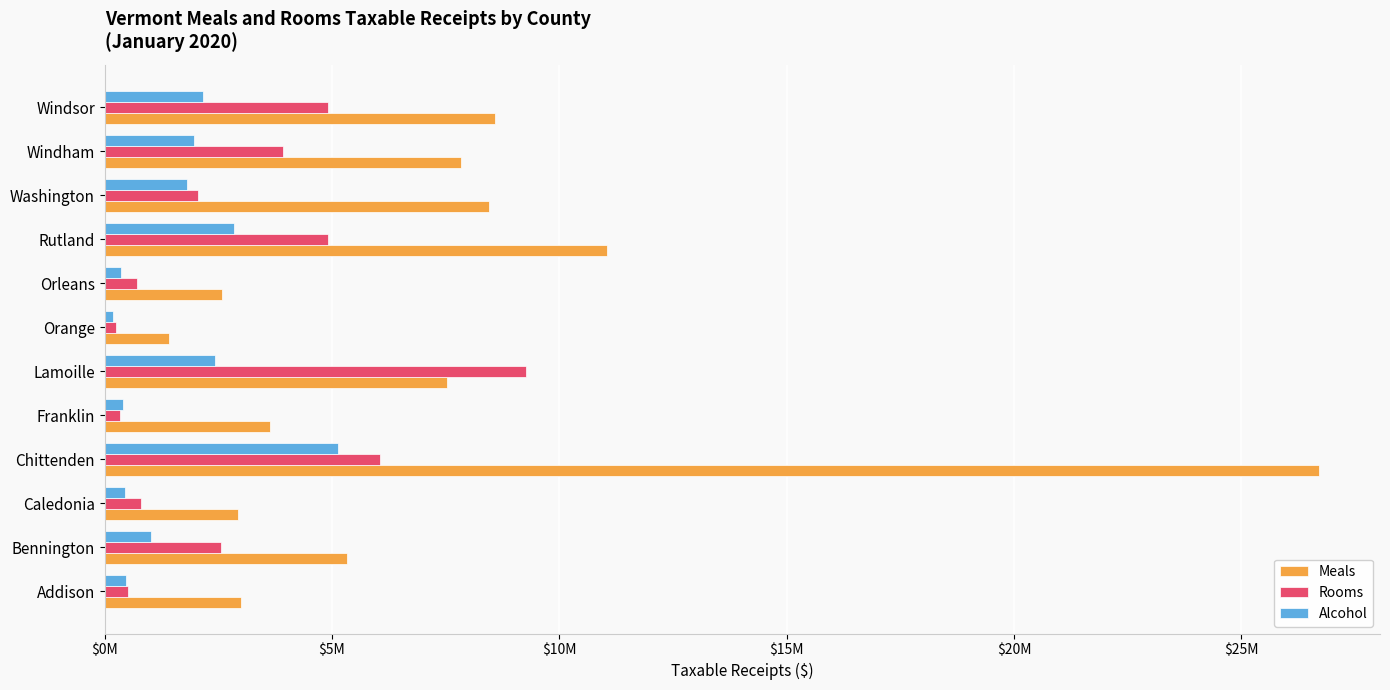

Which series has the largest range (max minus min)?

Meals